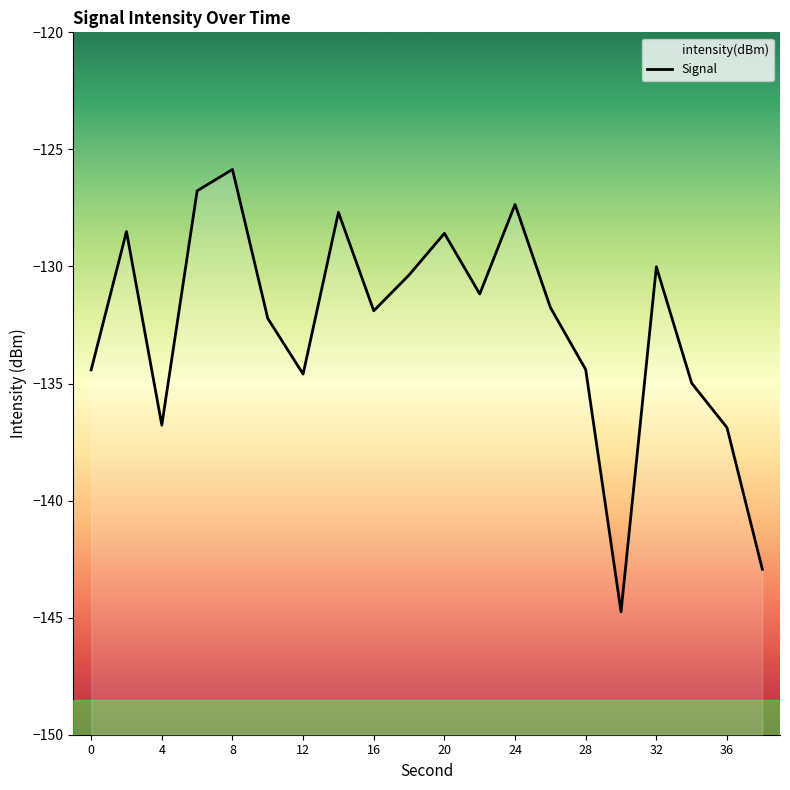

True or false: the data shows -134.4 at 28.

True